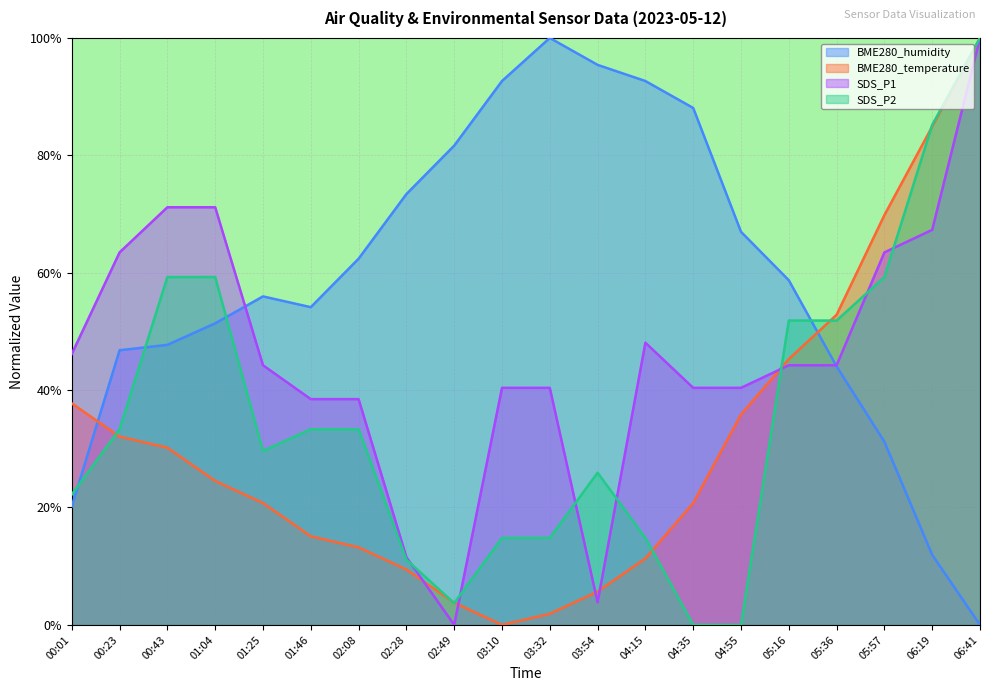

Does the chart display data point markers on the line(s)?

No